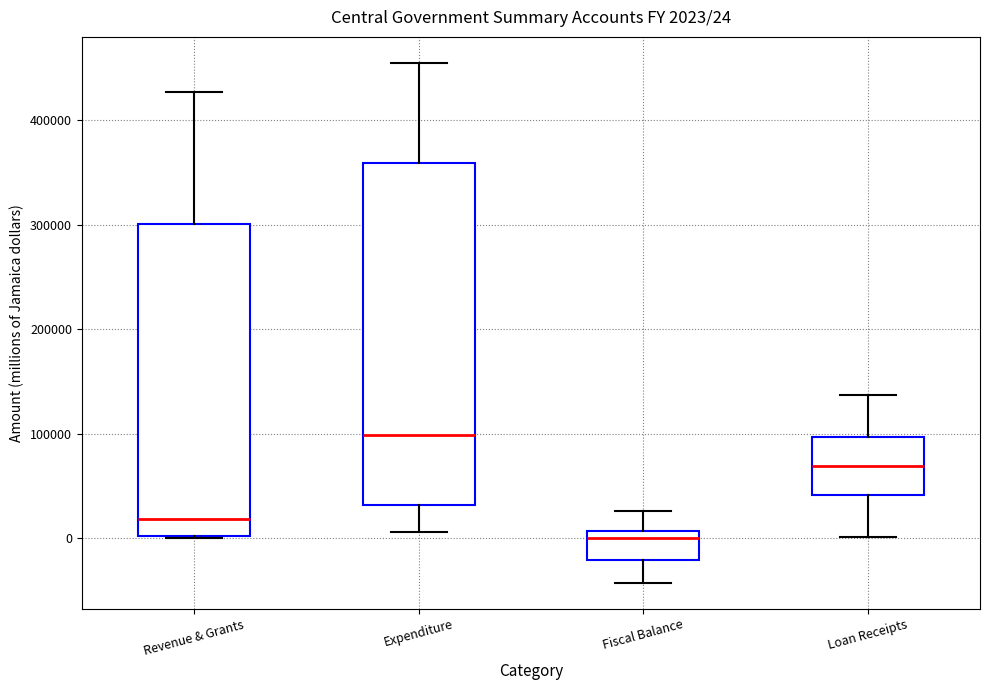

Comparing the boxes themselves (not the whiskers), which one is the tallest?

Expenditure